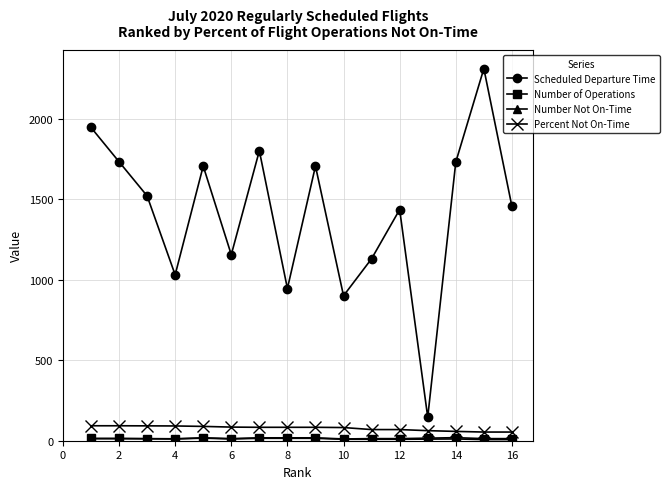

What is the value of the Percent Not On-Time point at the 14th from the left?

57.9